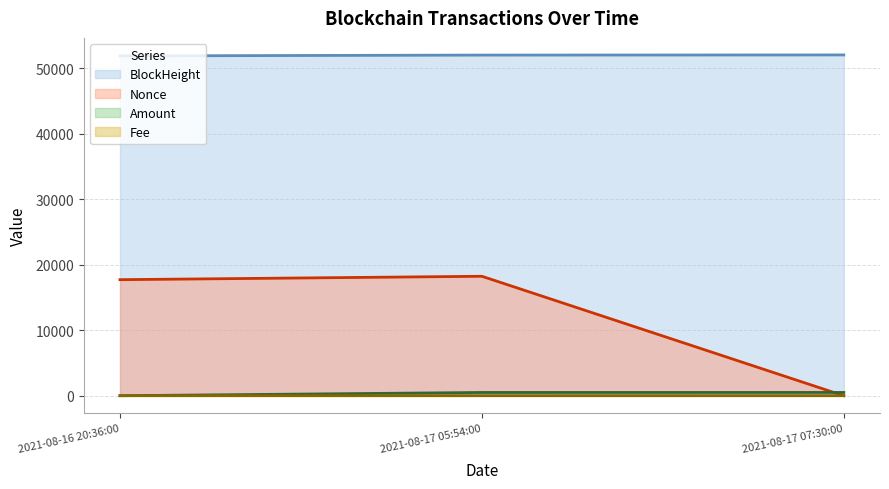

What is the label of the 3rd point from the left?

2021-08-17 07:30:00